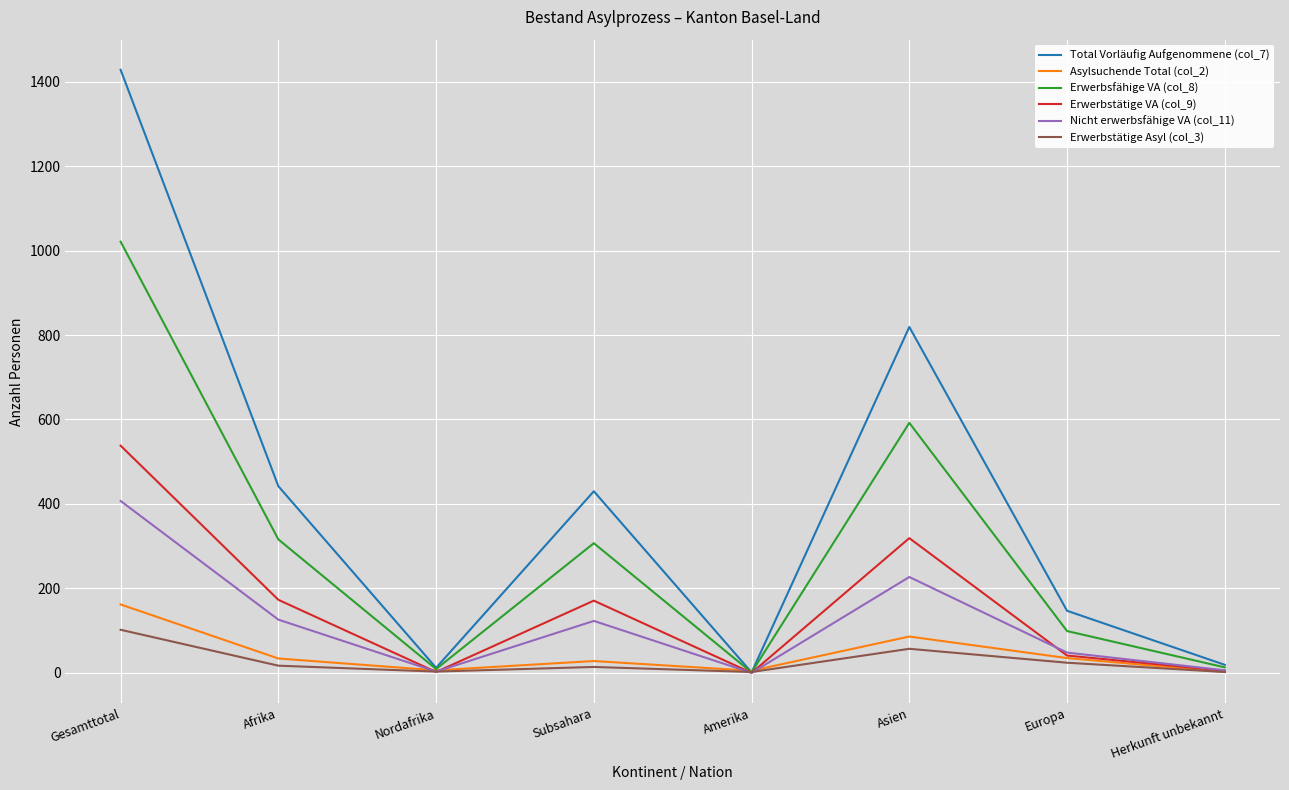

How many series are shown in this chart?

6